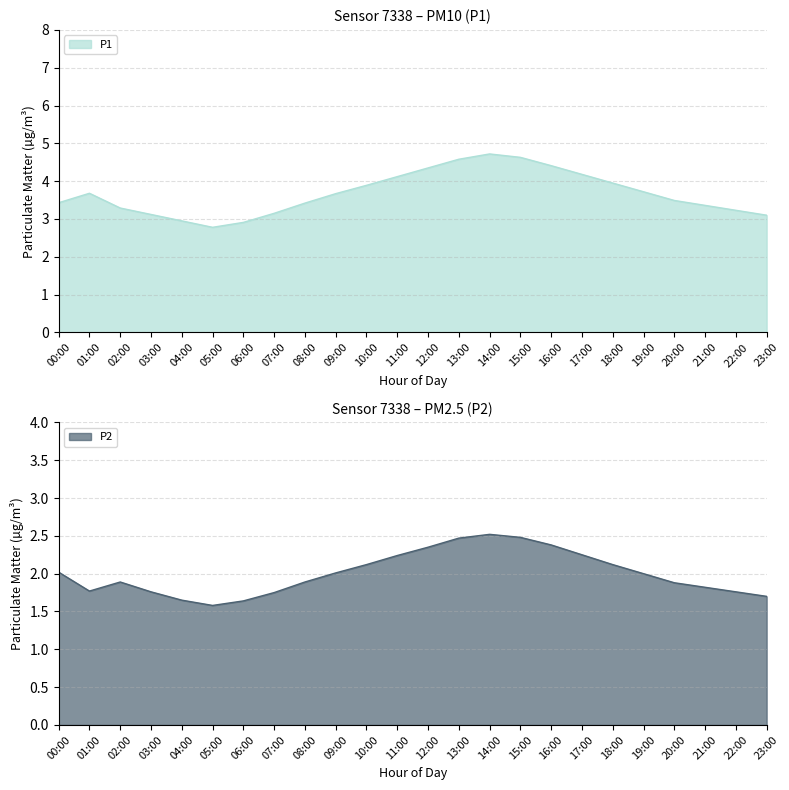

What are all the series names shown in the legend?

P1, P2